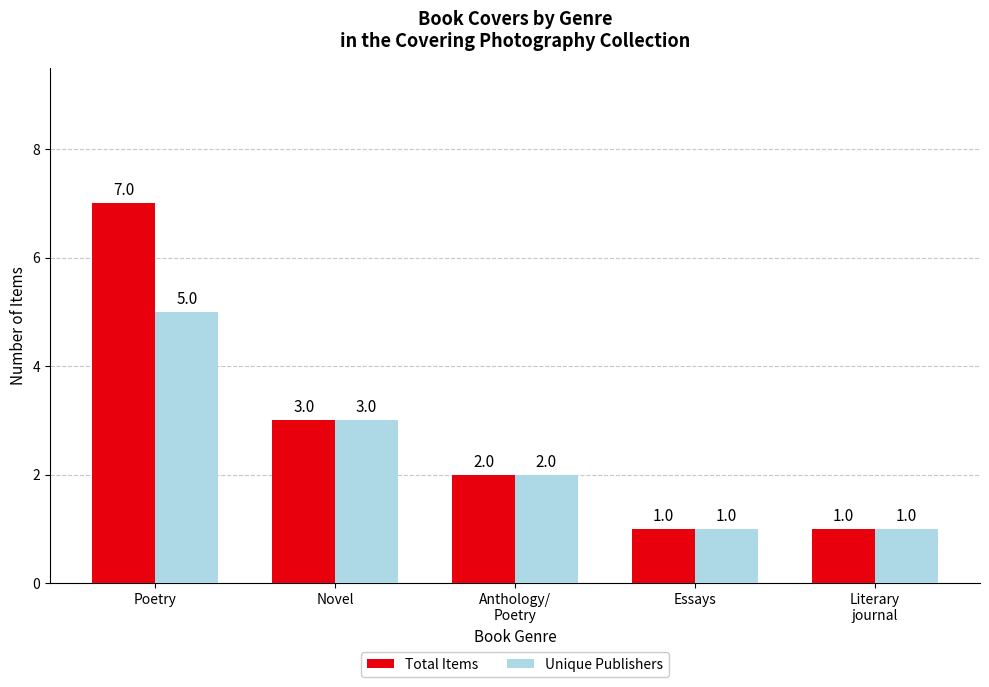

Reading left to right, what are all the values shown in this chart?

Total Items: Poetry=7	Novel=3	Anthology/
Poetry=2	Essays=1	Literary
journal=1
Unique Publishers: Poetry=5	Novel=3	Anthology/
Poetry=2	Essays=1	Literary
journal=1